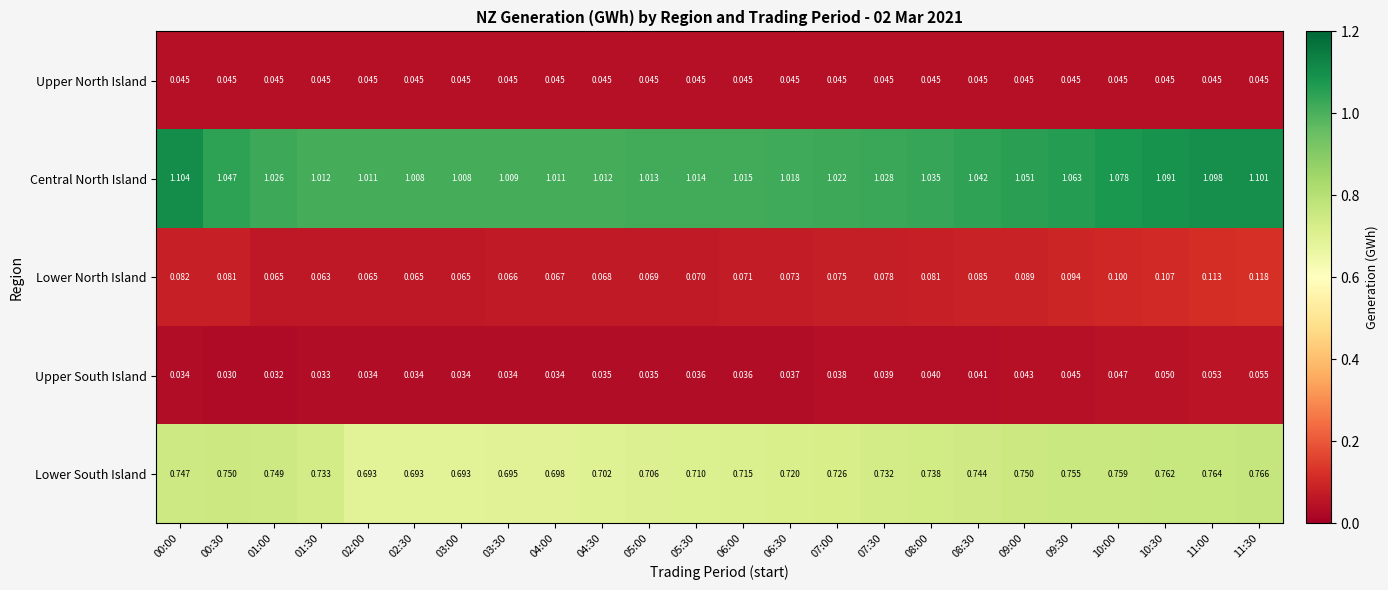

What is the total value across all series at 00:30?

2.0